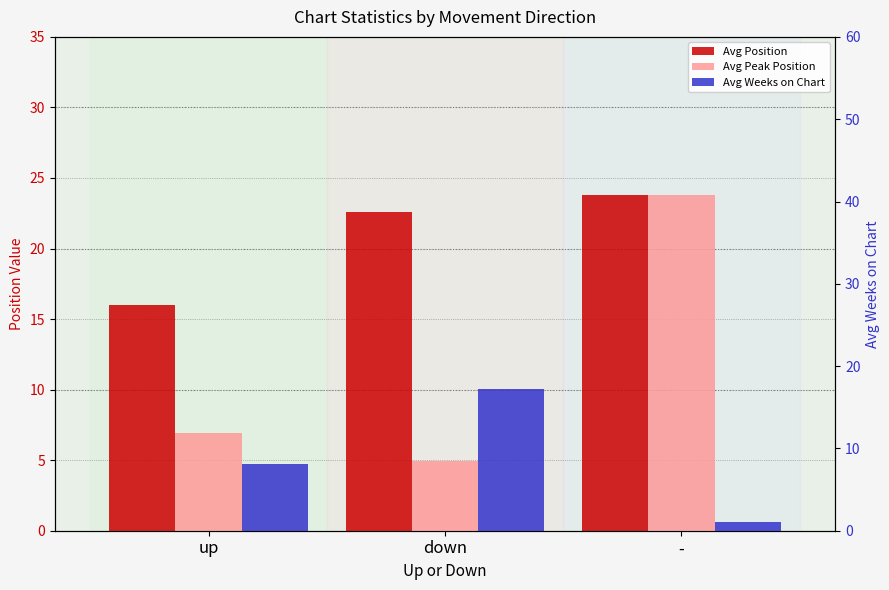

True or false: Avg Weeks on Chart has a value of 8.1 at up.

True